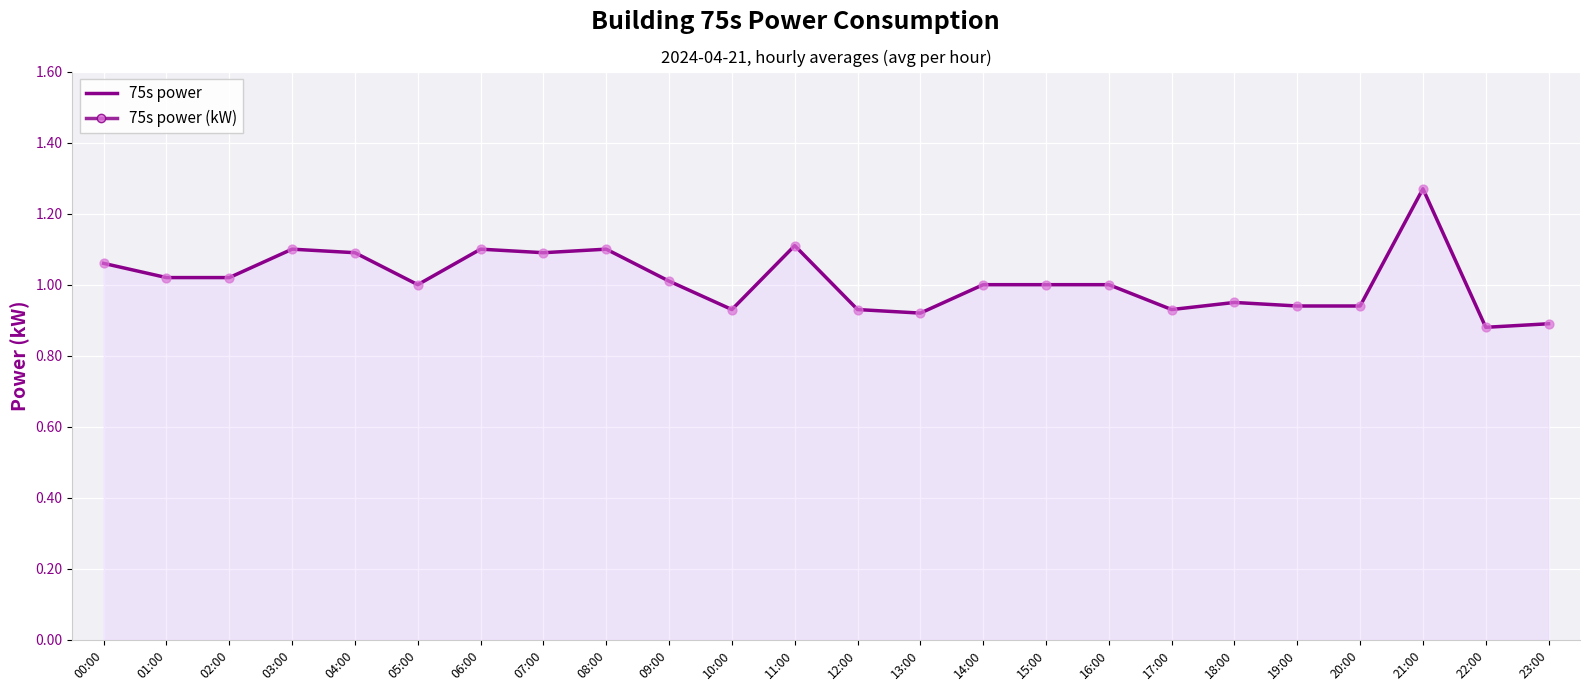

What is the change in value from 09:00 to 18:00?

-0.1